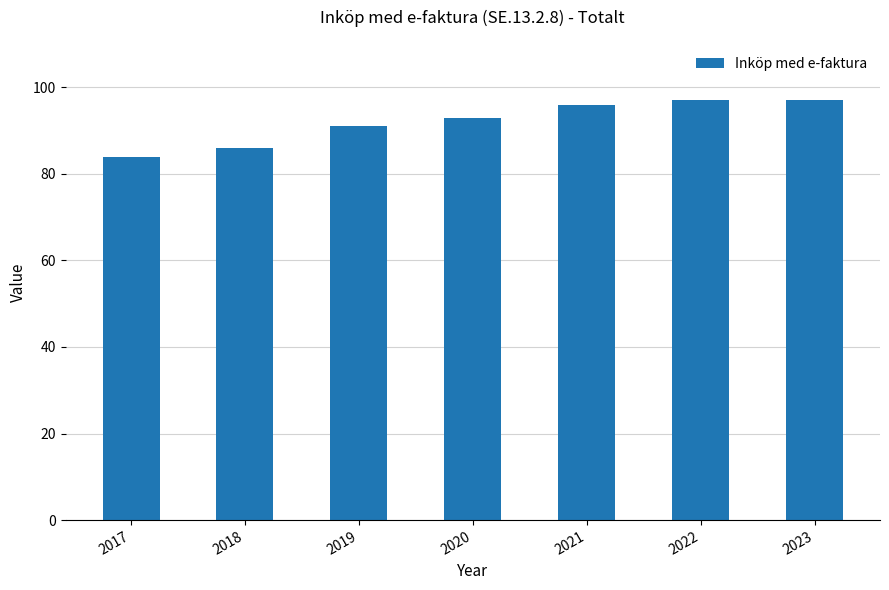

Is it true that the value at 2017 is 84?

True